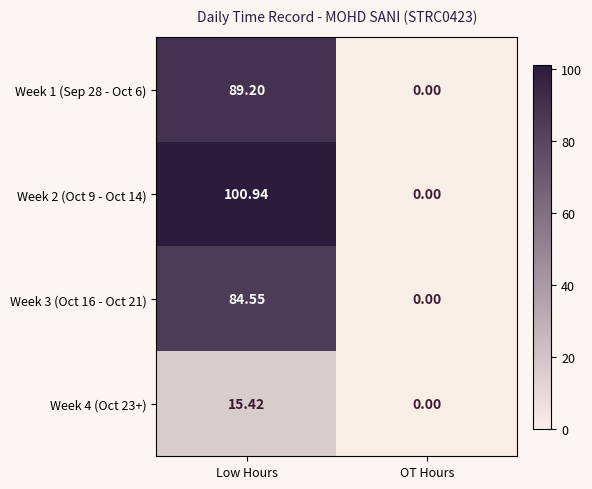

Which series has the largest total across all categories?

Week 2 (Oct 9 - Oct 14)